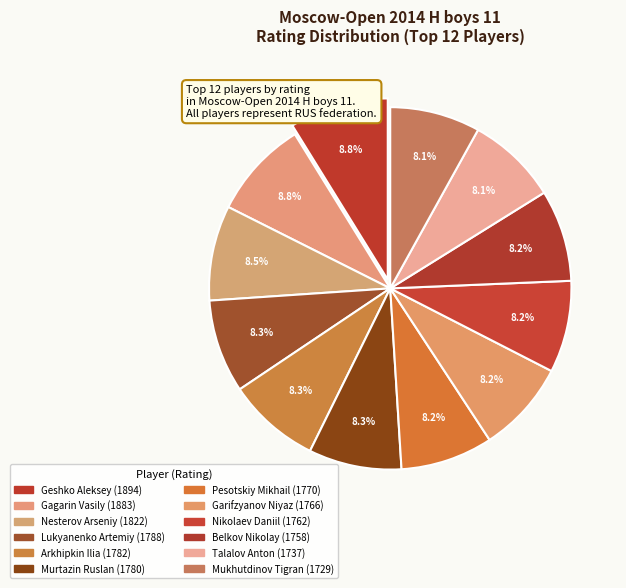

Count the number of slices in the pie.

12